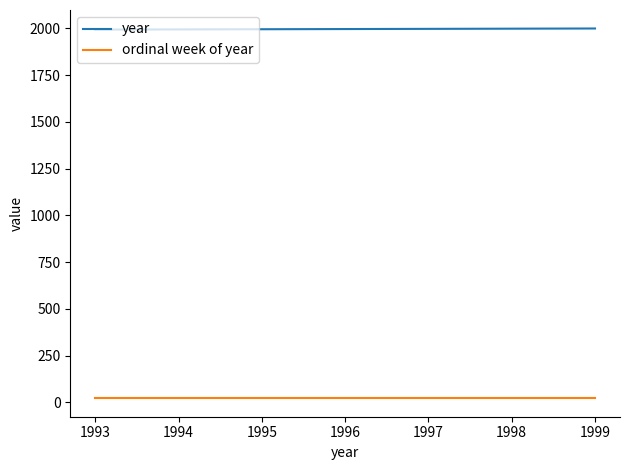

How many lines are shown in the chart?

2